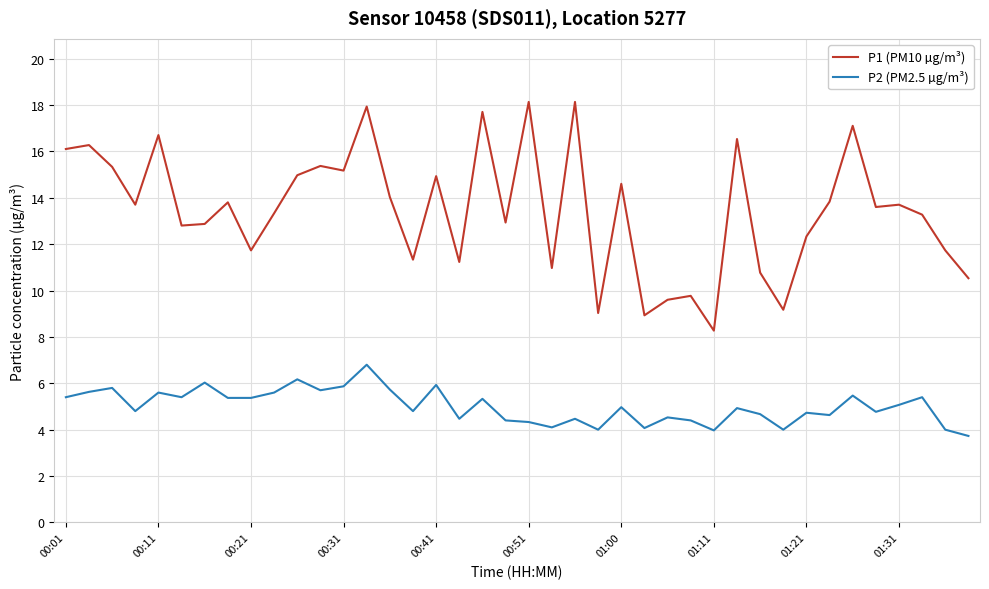

Rank the series by their maximum value, from lowest to highest.

P2 (PM2.5 µg/m³), P1 (PM10 µg/m³)